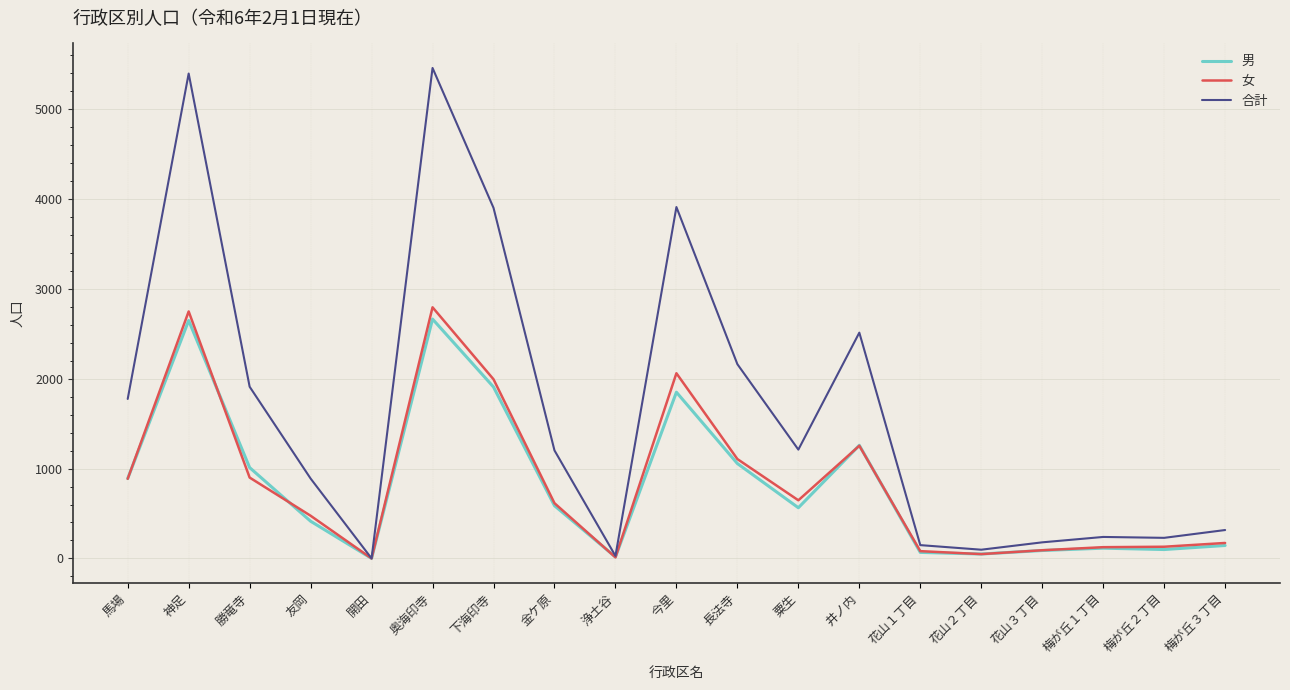

What is the sum of all 男 values?

15427